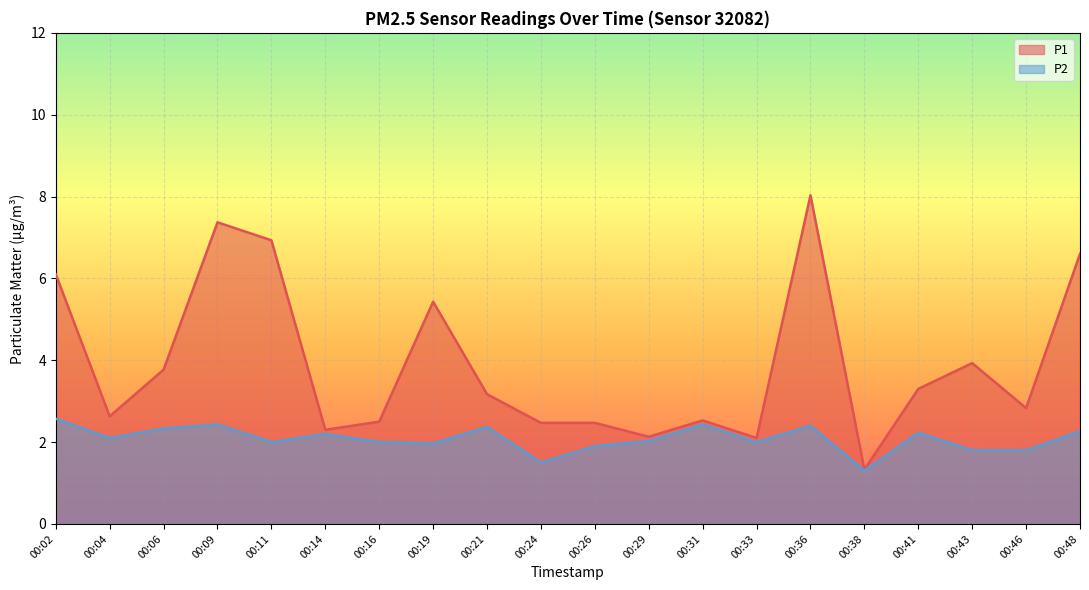

At which category does P1 reach its first local valley?

00:04